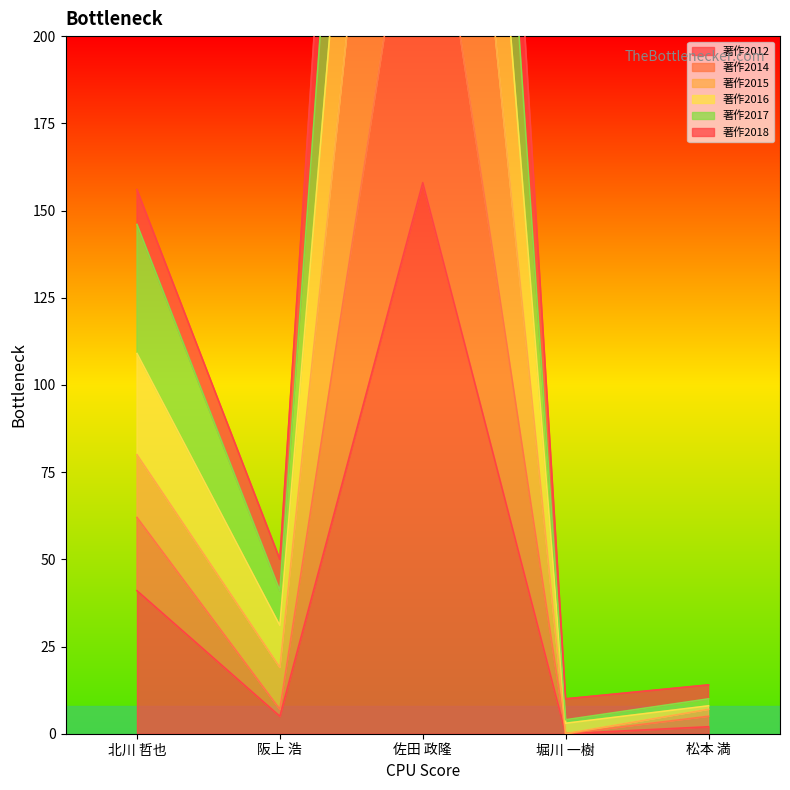

What are all the series names shown in the legend?

著作2012, 著作2014, 著作2015, 著作2016, 著作2017, 著作2018